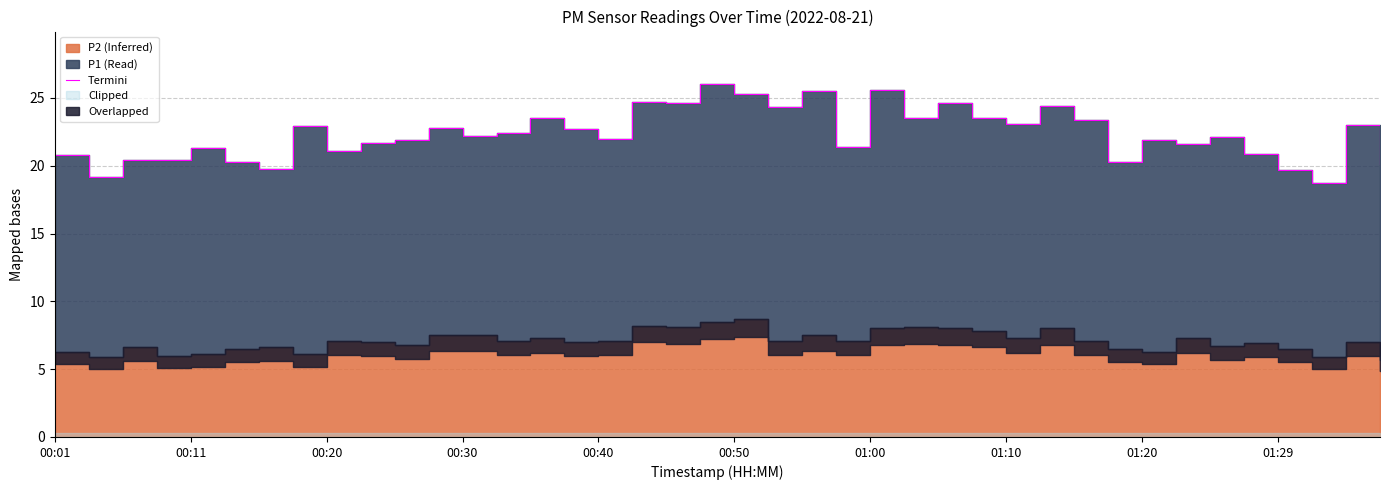

What position from the right is 30?

10